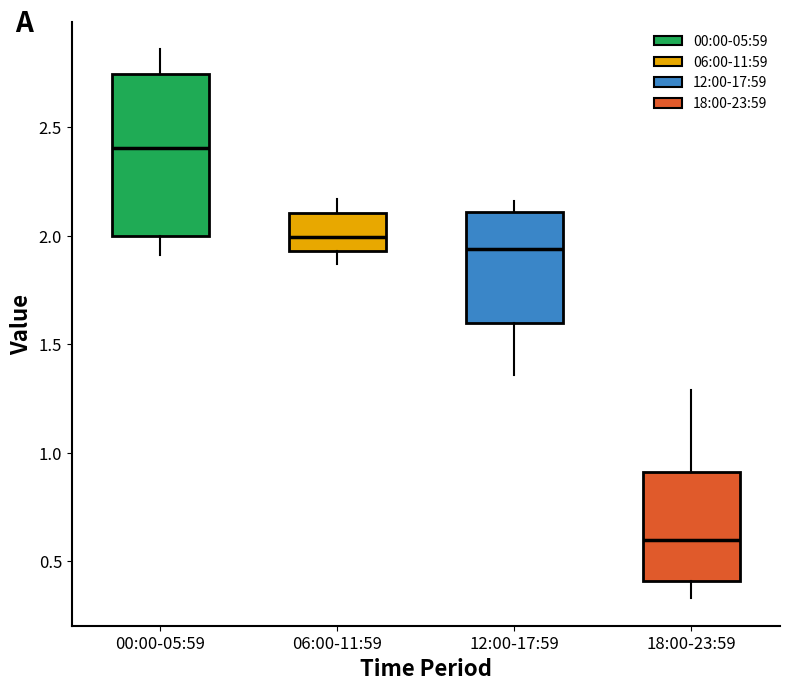

Reading left to right, transcribe this box plot: for each box, give where its median line is, the range the box spans, and where its two whiskers end, as read against the y-axis. The values are not printed on the chart, so give them approximately, as read against the axis.

00:00-05:59: median 2.40, box 2.00 to 2.75, whiskers 1.90 to 2.85
06:00-11:59: median 2.00, box 1.95 to 2.10, whiskers 1.85 to 2.15
12:00-17:59: median 1.95, box 1.60 to 2.10, whiskers 1.35 to 2.15
18:00-23:59: median 0.60, box 0.40 to 0.90, whiskers 0.35 to 1.30